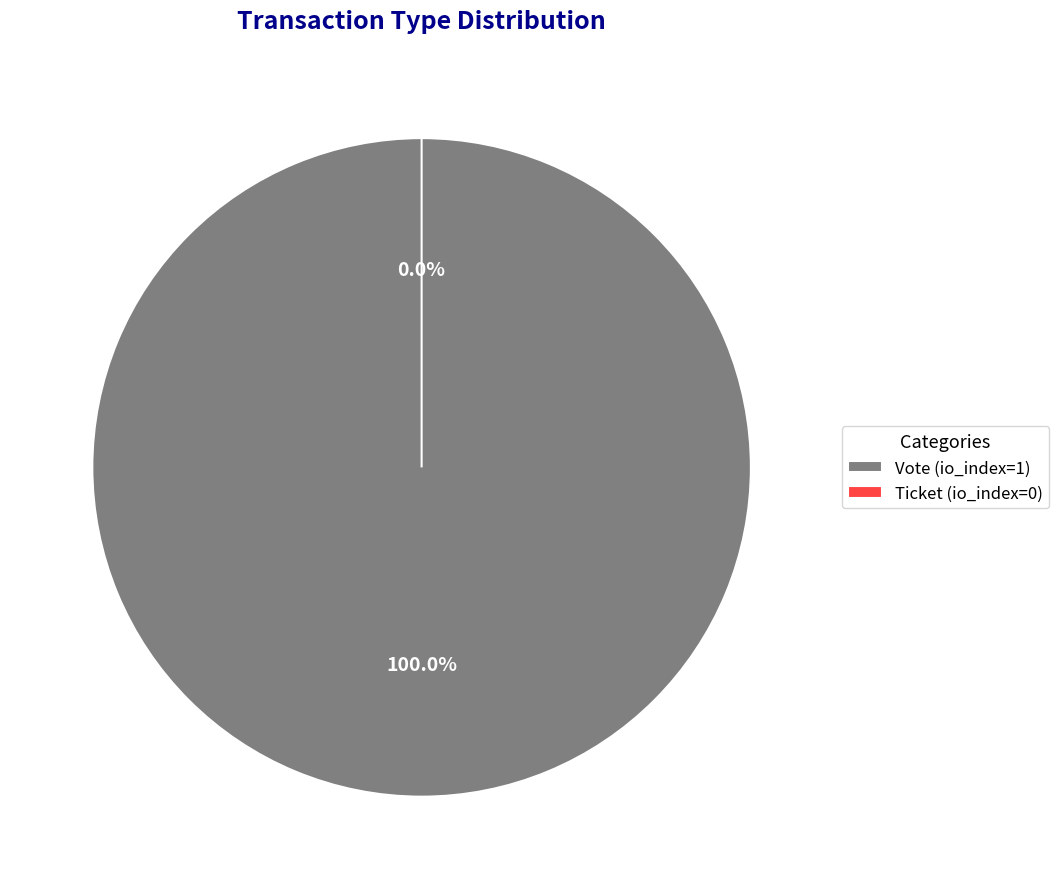

Is it true that Ticket (io_index=0) is 10% of the pie?

False